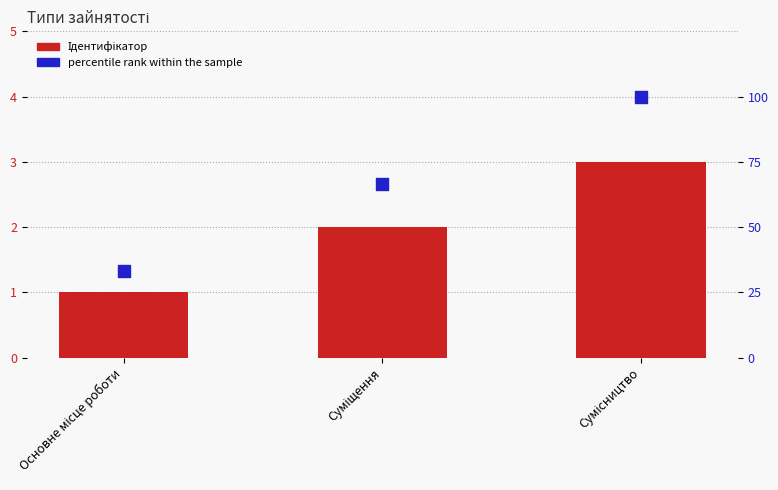

At which category is the sum across all series the highest?

Сумісництво